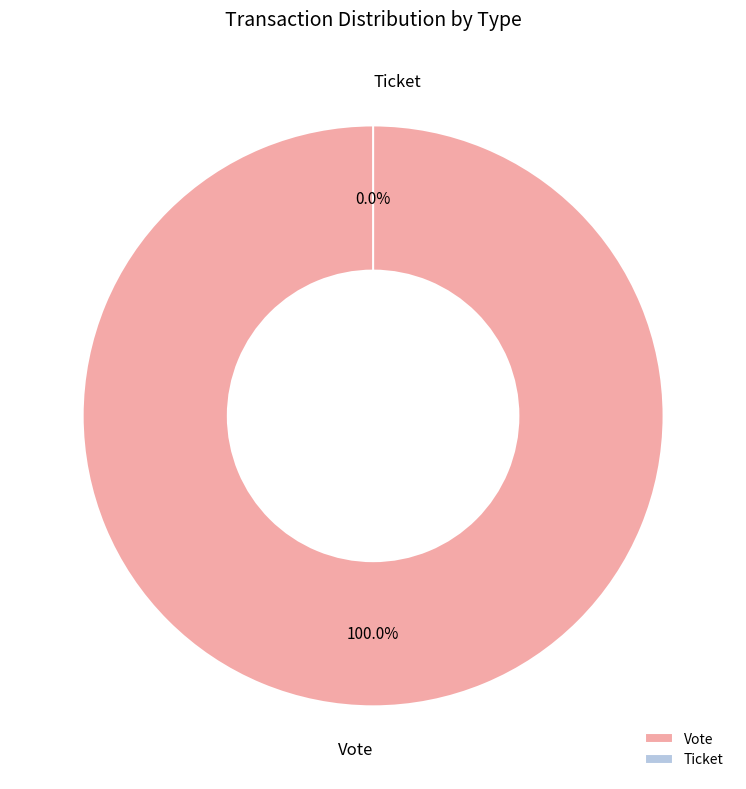

To the nearest percent, what is the difference between the Vote and Ticket slice percentages?

100%